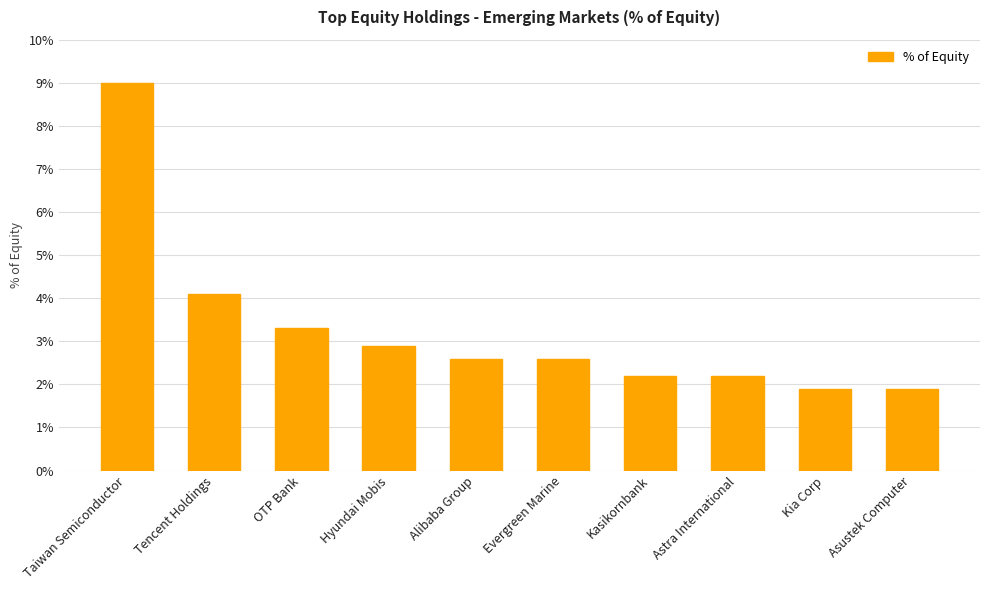

Reading left to right, extract all data points from this chart.

Taiwan Semiconductor=9.0	Tencent Holdings=4.1	OTP Bank=3.3	Hyundai Mobis=2.9	Alibaba Group=2.6	Evergreen Marine=2.6	Kasikornbank=2.2	Astra International=2.2	Kia Corp=1.9	Asustek Computer=1.9